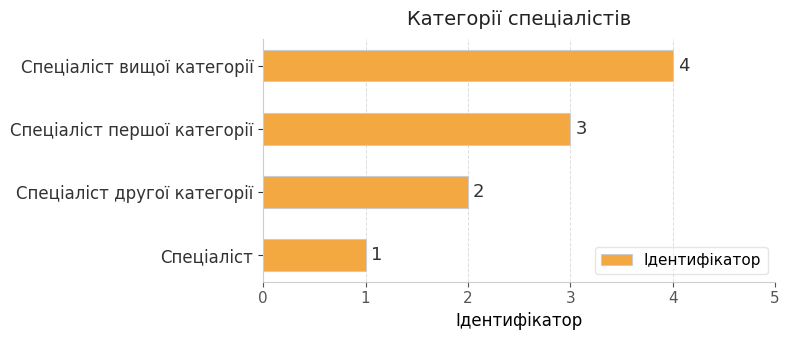

Count the values in the range 2 to 4.

3